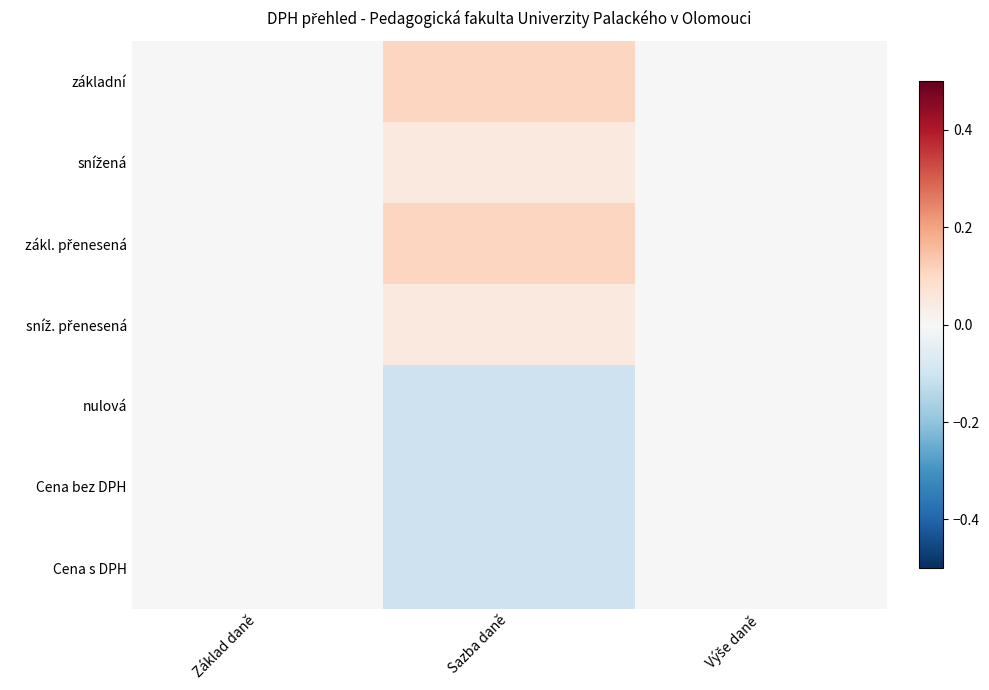

Which series has the largest range (max minus min)?

základní